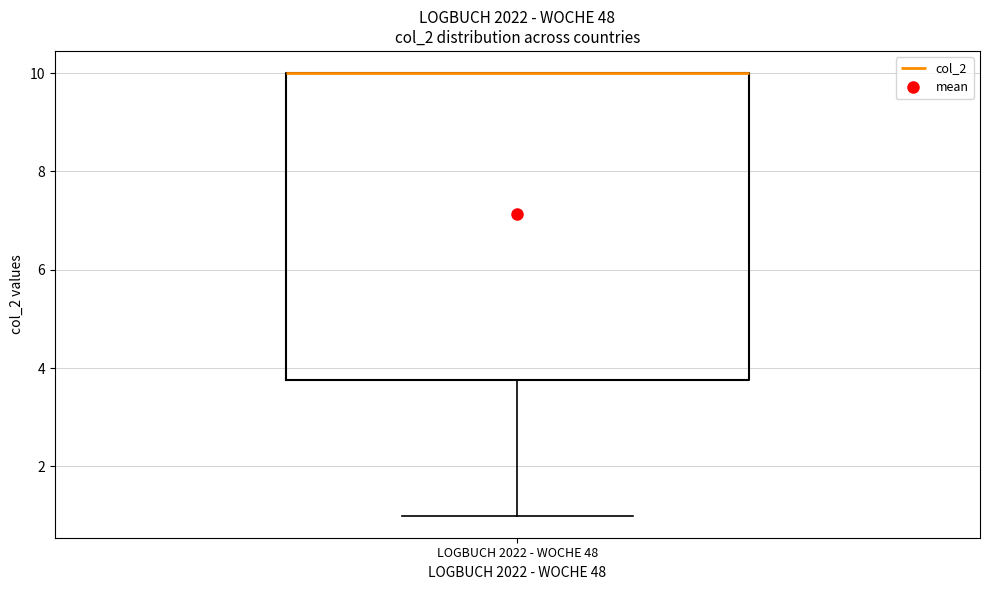

Where is the lower edge of the box for LOGBUCH 2022 - WOCHE 48 on the y-axis? The values are not printed on the chart, so give them approximately, as read against the axis.

3.8